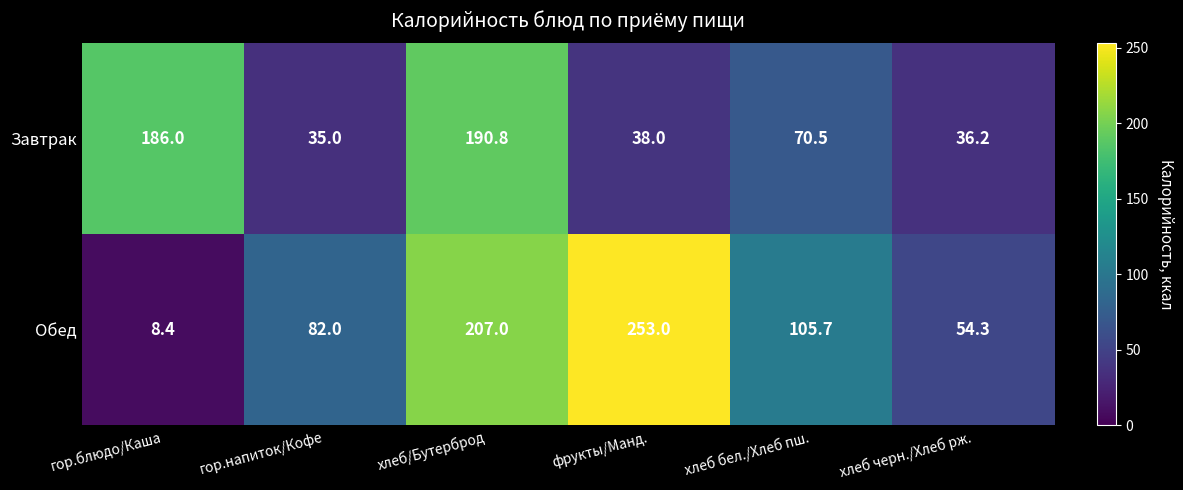

At хлеб черн./Хлеб рж., list the series in order from largest to smallest.

Обед, Завтрак